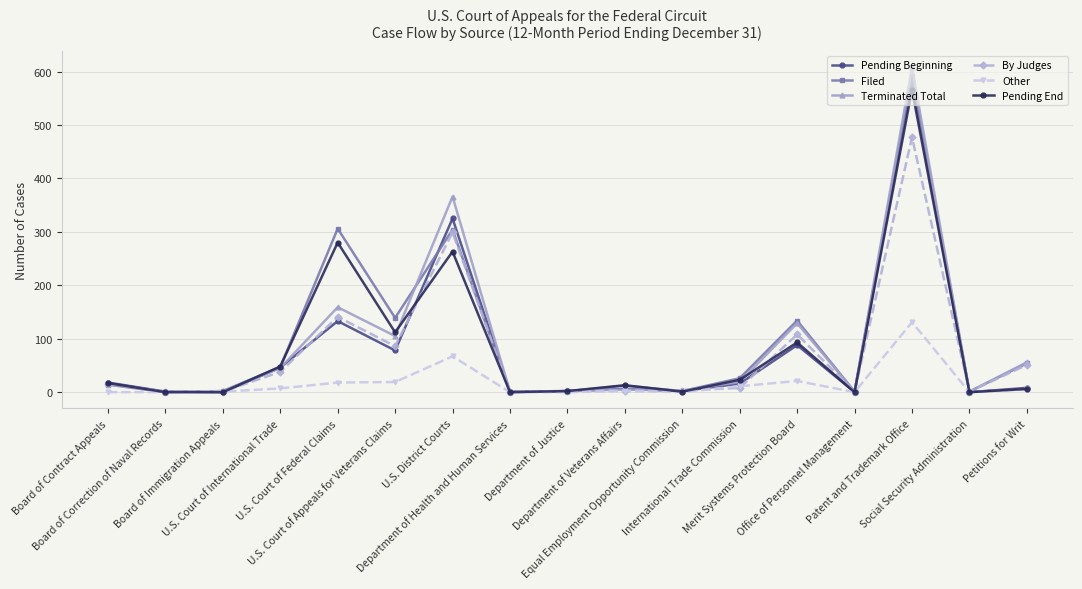

How many lines are shown in the chart?

6